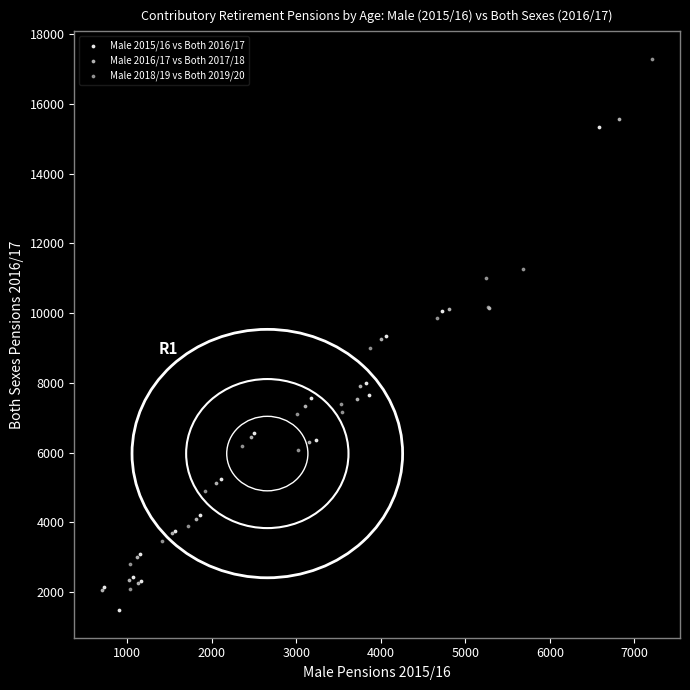

Which series reaches the maximum Y coordinate?

Male 2018/19 vs Both 2019/20